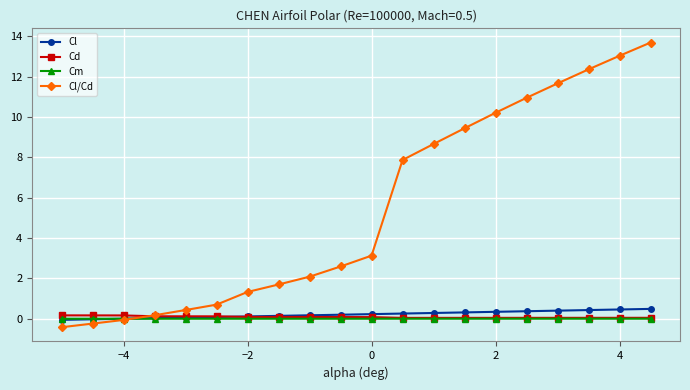

Which series has the largest total across all categories?

Cl/Cd